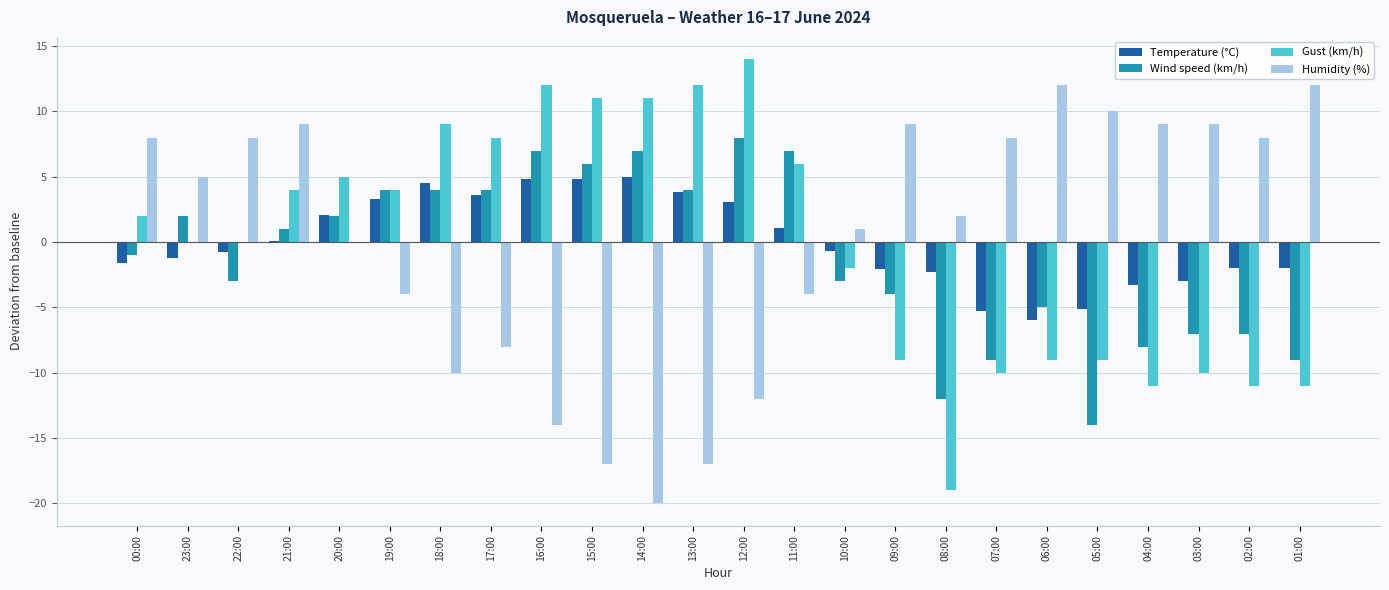

Count the number of categories in the chart.

24